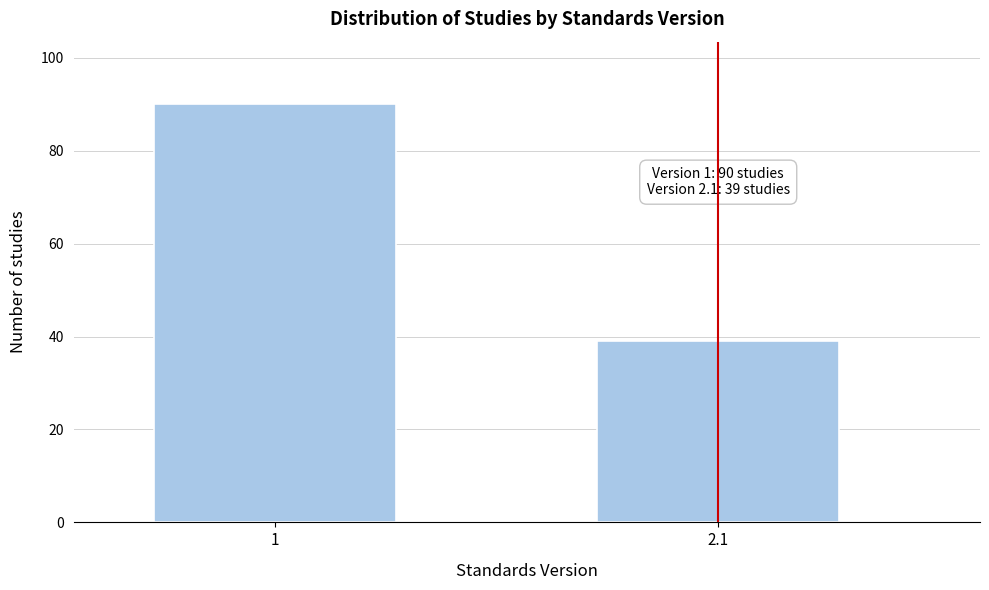

Reading left to right, transcribe all the data shown in this chart.

90	39